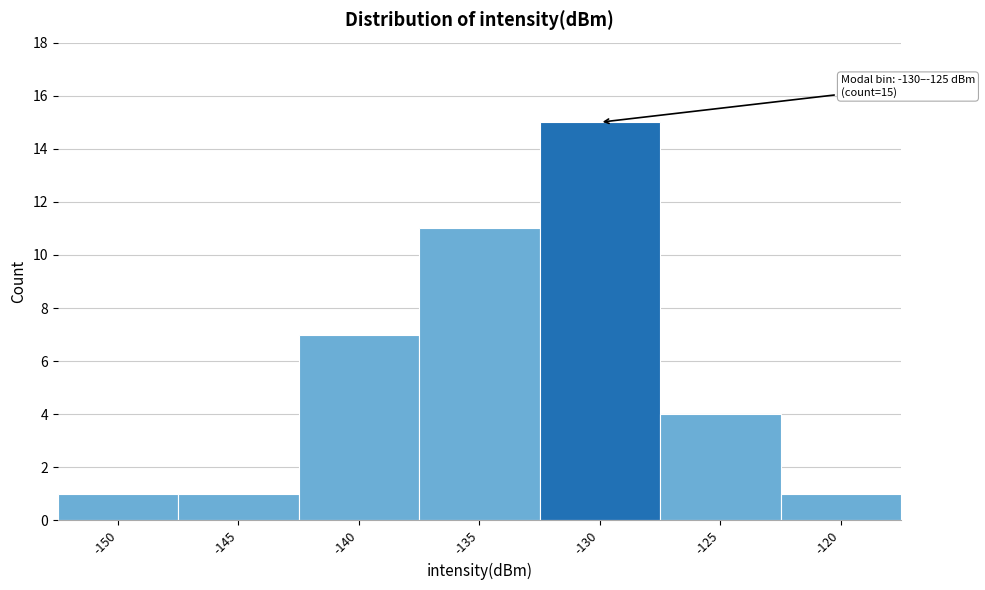

Reading right to left, transcribe all the data shown in this chart.

1	4	15	11	7	1	1